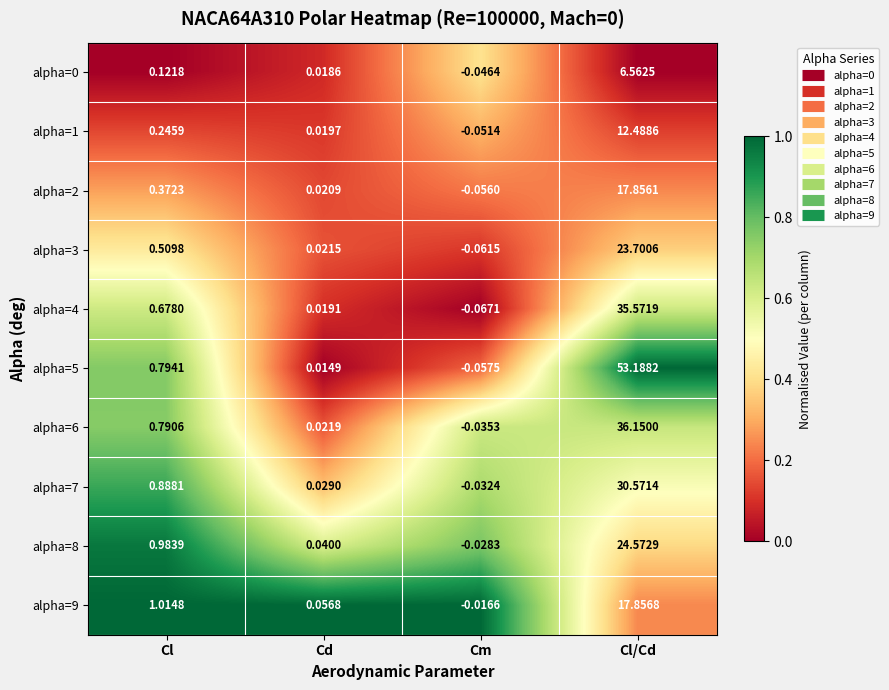

Which category has the lowest value in the alpha=8 series?

Cm